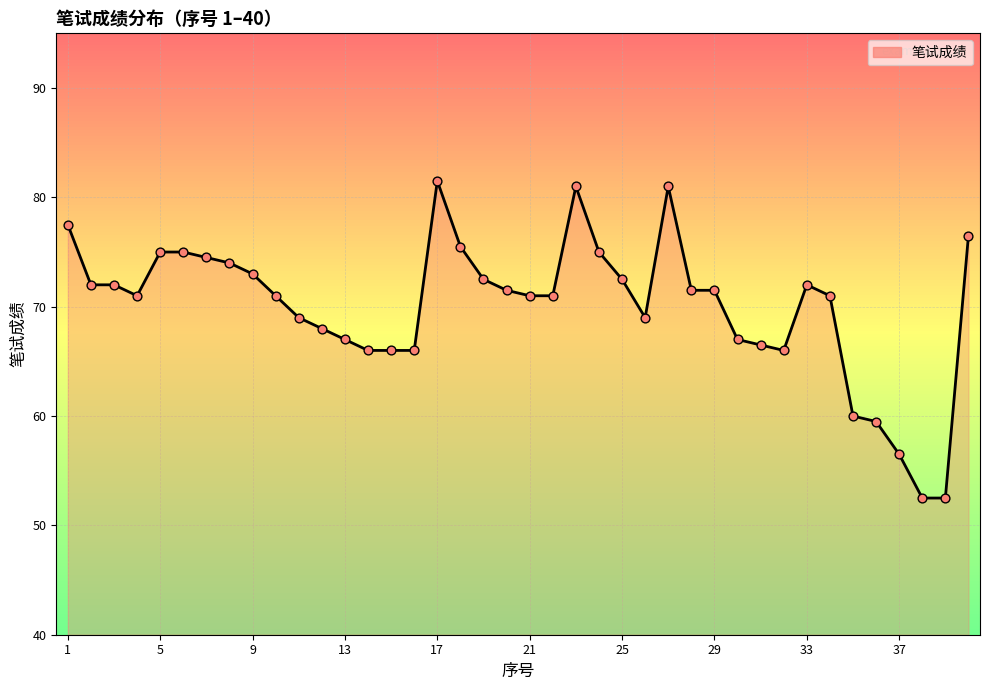

What is the difference between the maximum and minimum values?

29.0